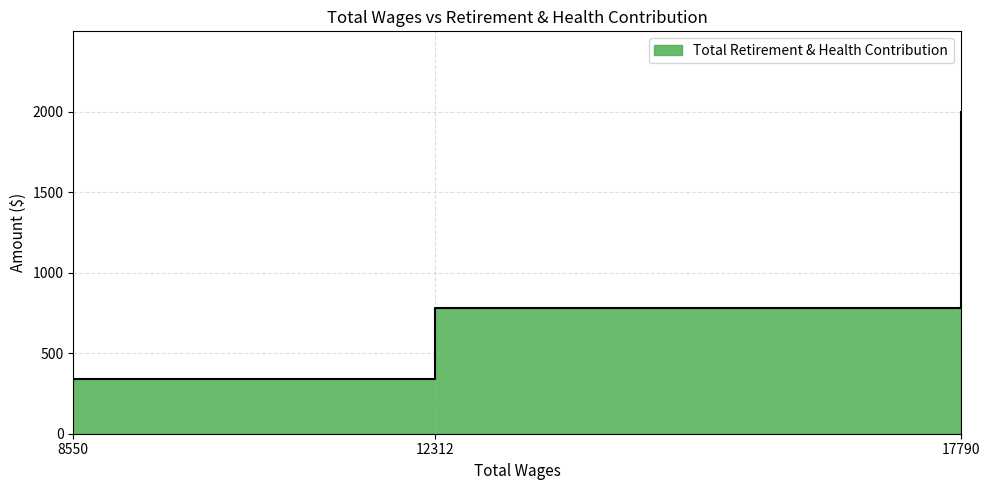

What is the difference between the maximum and minimum values?

1657